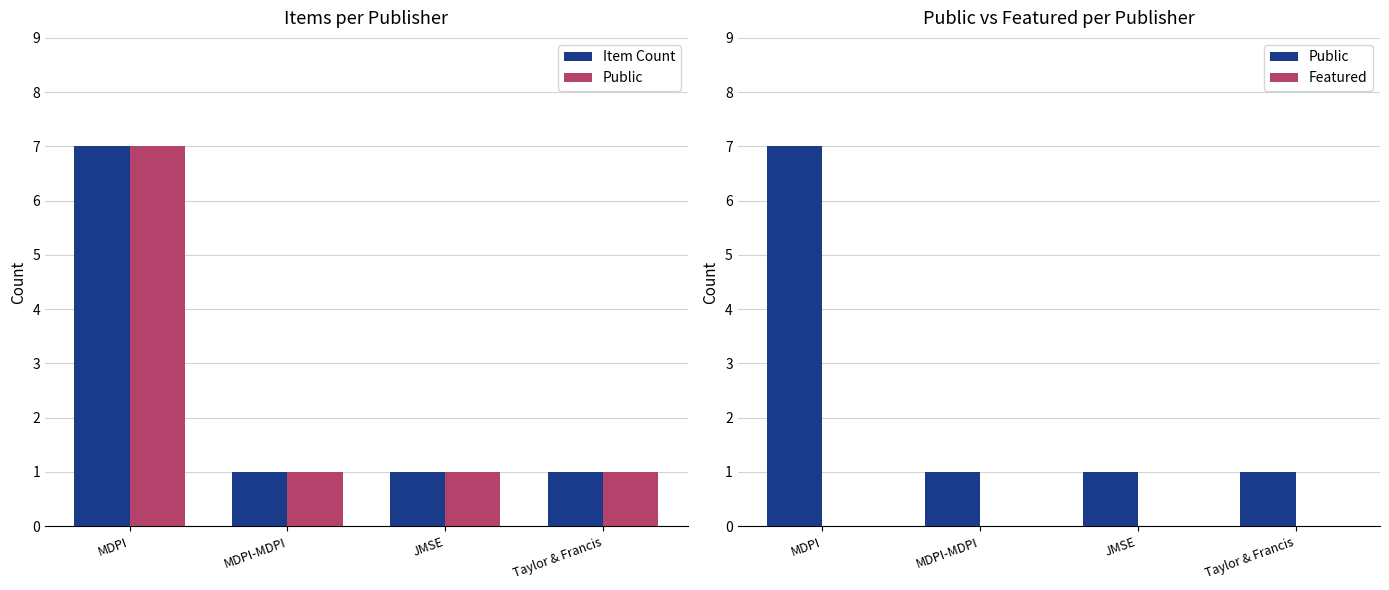

Reading right to left, extract all data points from this chart.

Item Count: 1	1	1	7
Public: 1	1	1	7
Featured: 0	0	0	0